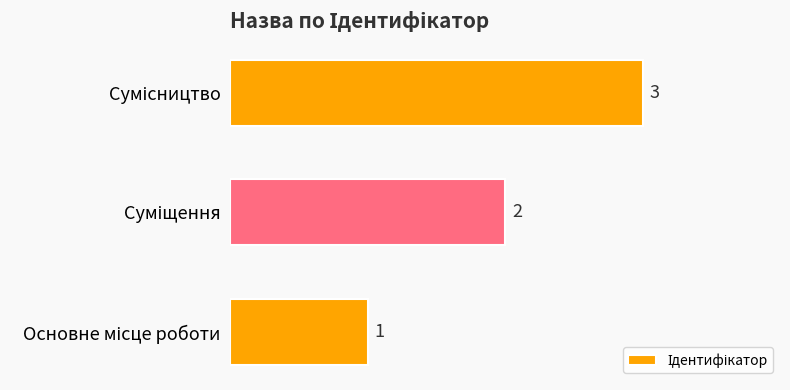

What is the sum of all values?

6